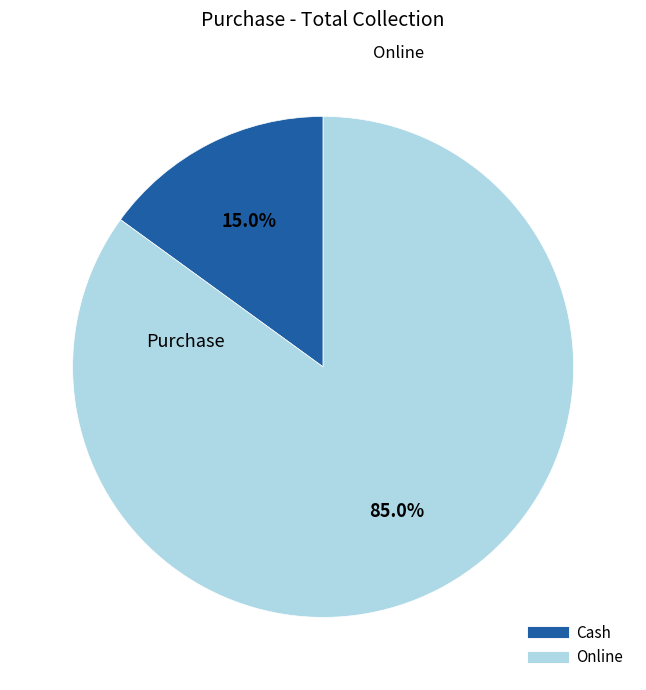

Rank the categories by value from highest to lowest.

Online, Cash